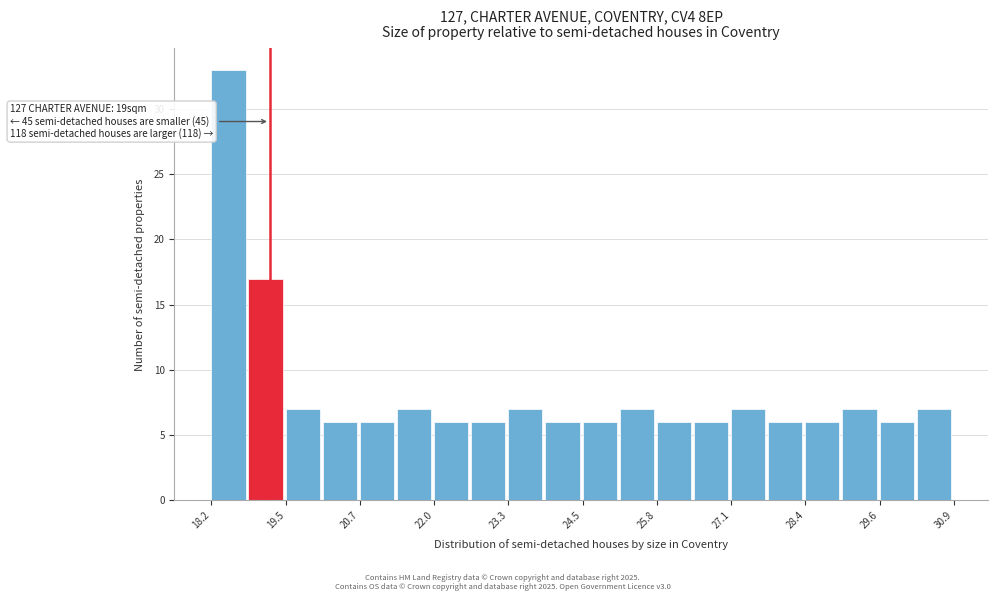

Read against the x-axis, roughly where is the centre of the tallest bar?

18.4